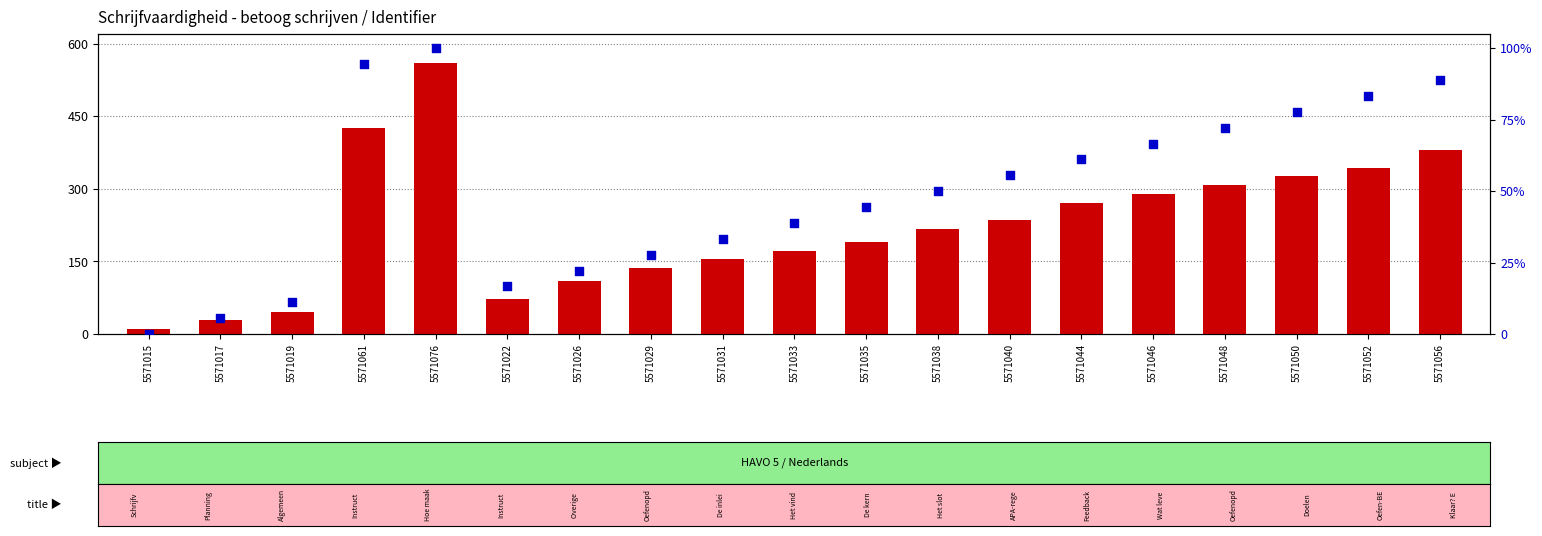

At how many categories does at least one series exceed 456?

1